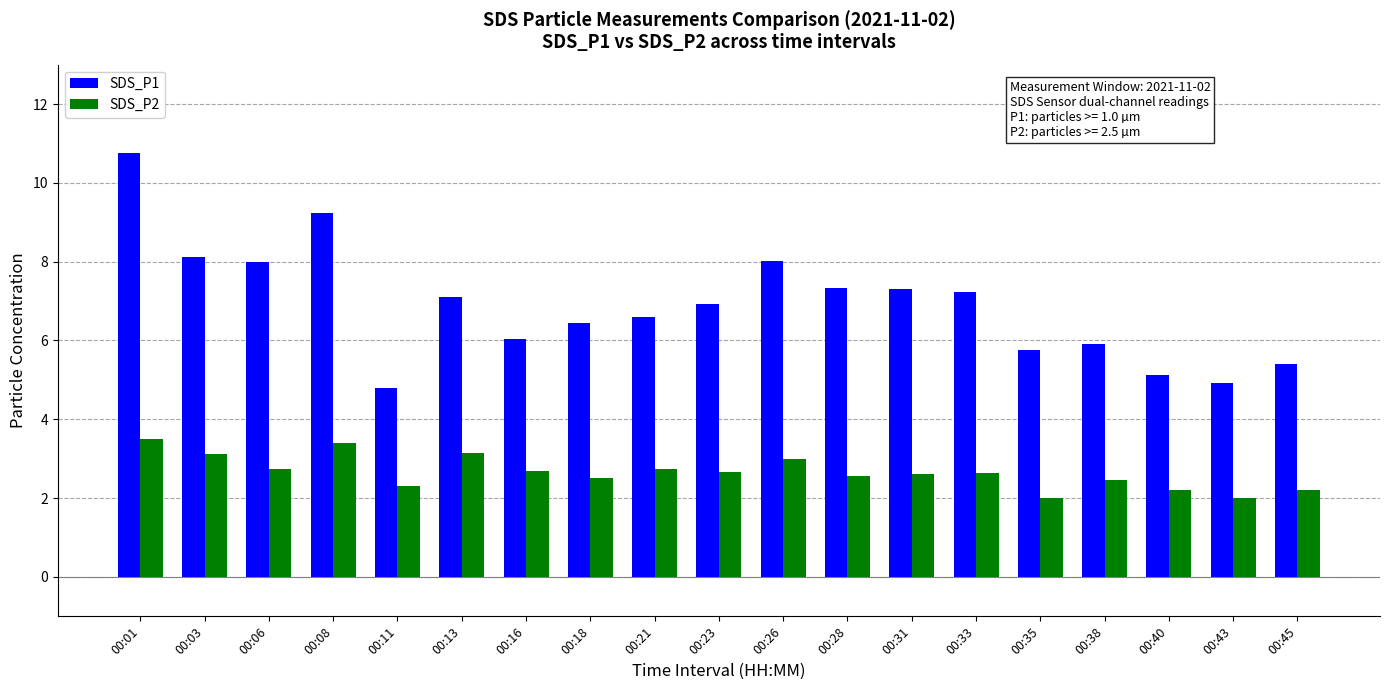

Which series changed the most between 00:18 and 00:31?

SDS_P1